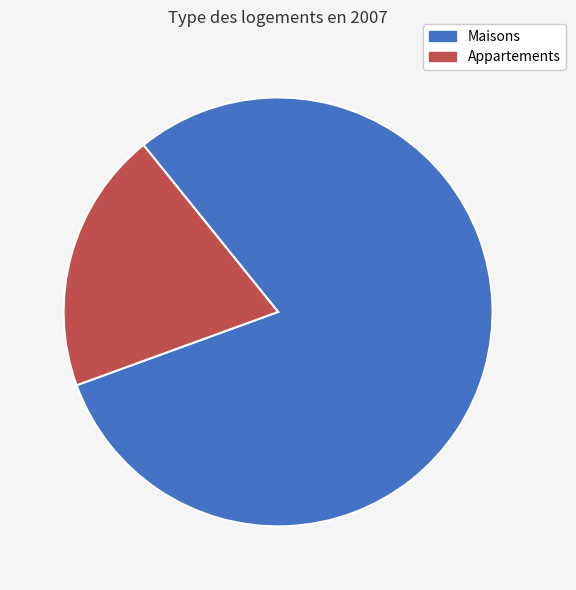

Does any single category account for the majority?

Yes